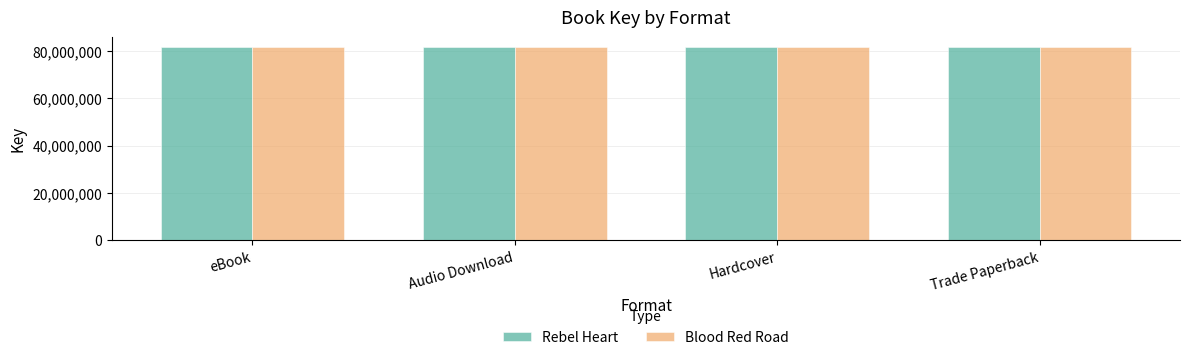

What value does the Rebel Heart series have at Trade Paperback?

81669450